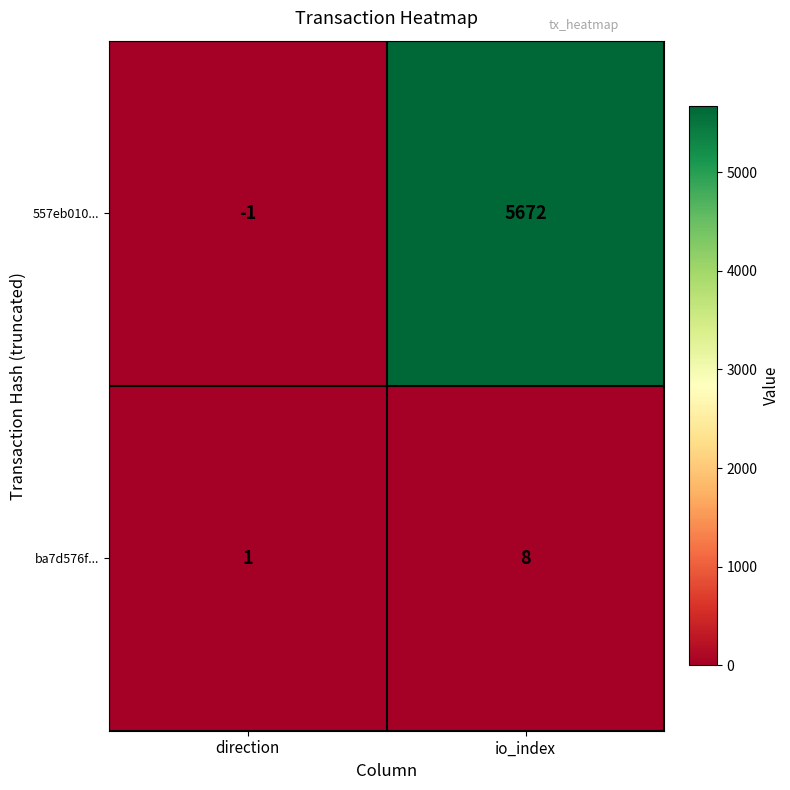

Which series has the widest spread of values?

557eb010...